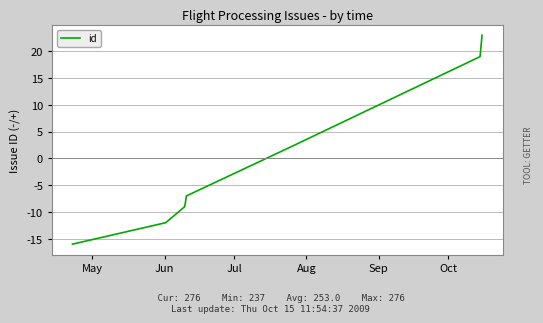

True or false: the data has more than 0 interior local peaks.

False